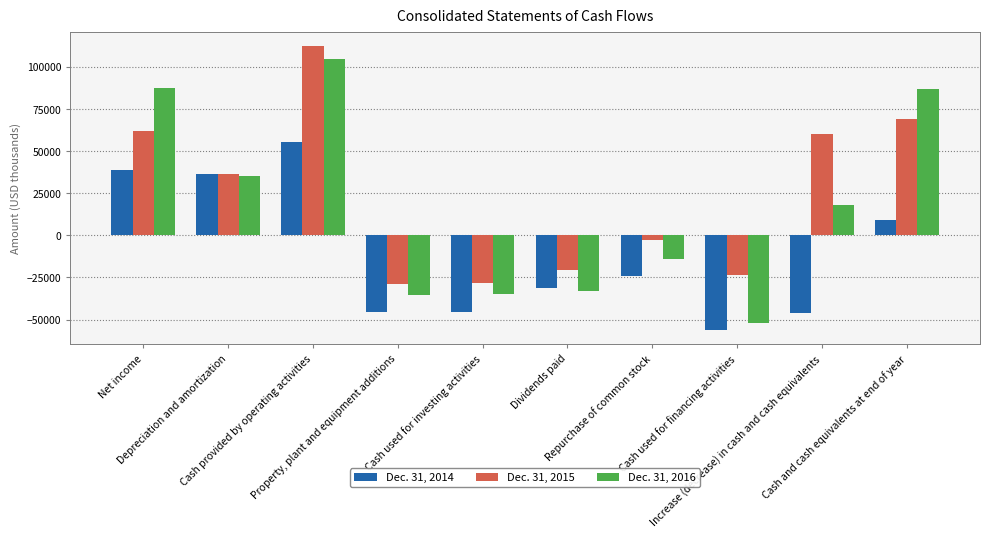

At Increase (decrease) in cash and cash equivalents, list the series in order from smallest to largest.

Dec. 31, 2014, Dec. 31, 2016, Dec. 31, 2015